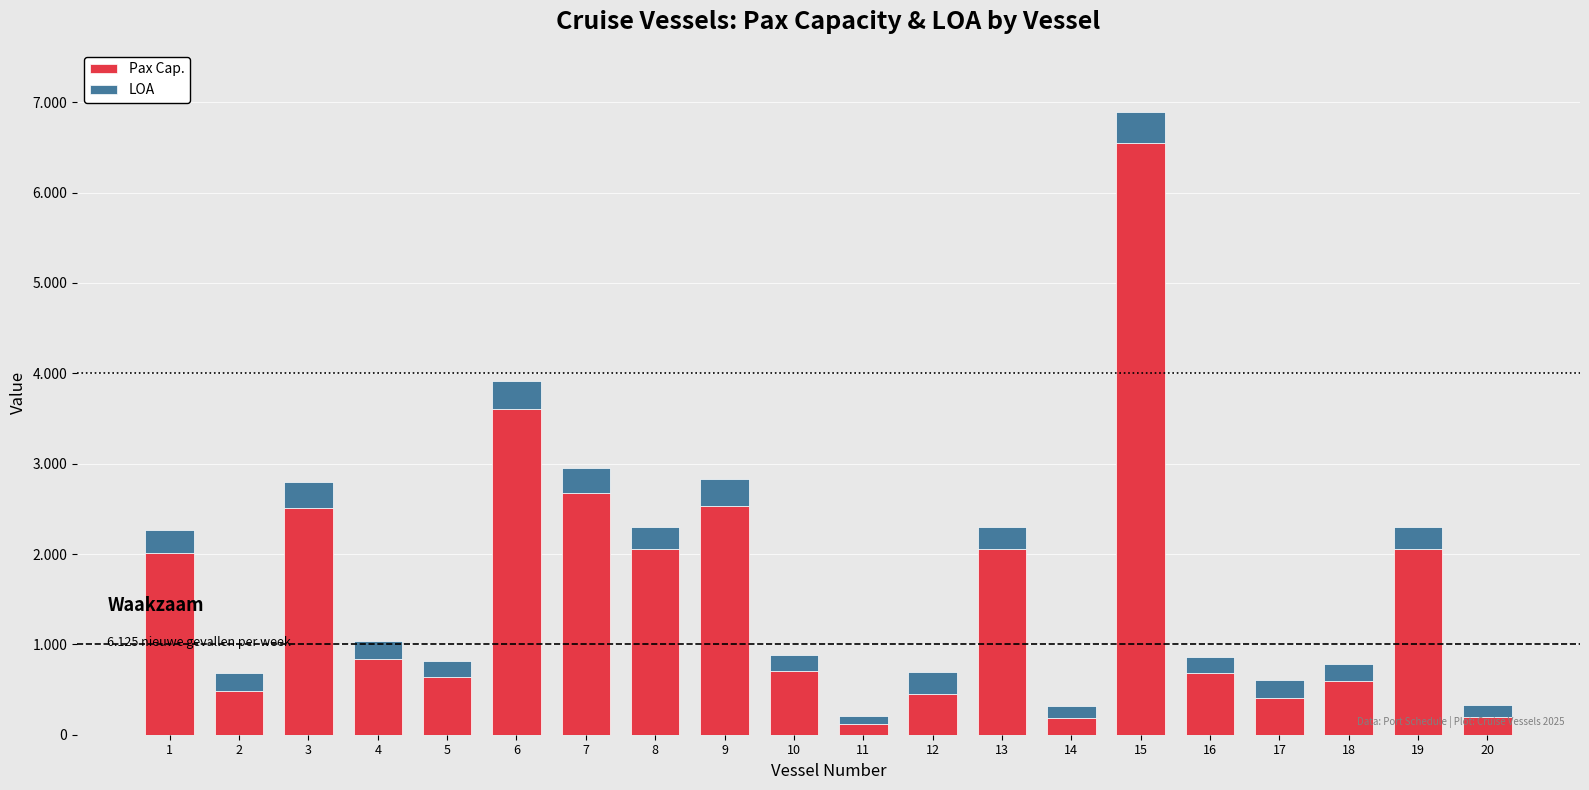

Are the bars horizontal?

No